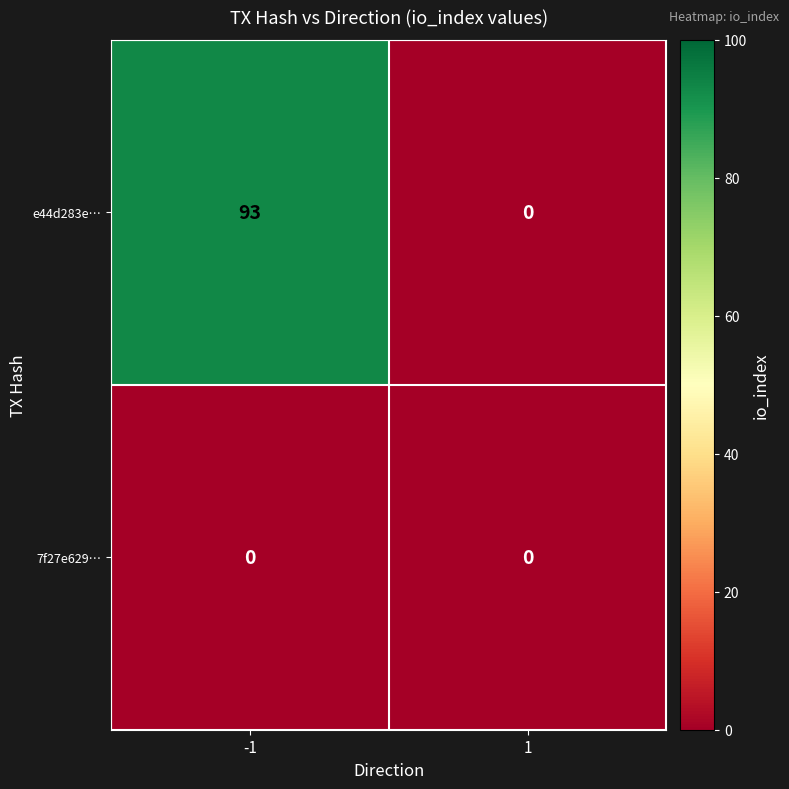

What is the maximum value shown in the chart?

93